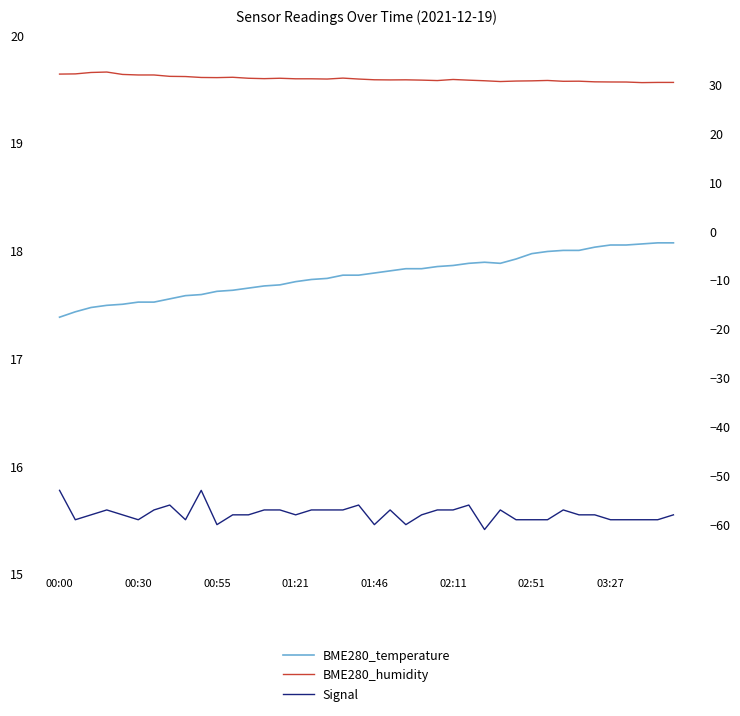

What is the difference between the second highest and minimum values in the BME280_humidity series?

2.1